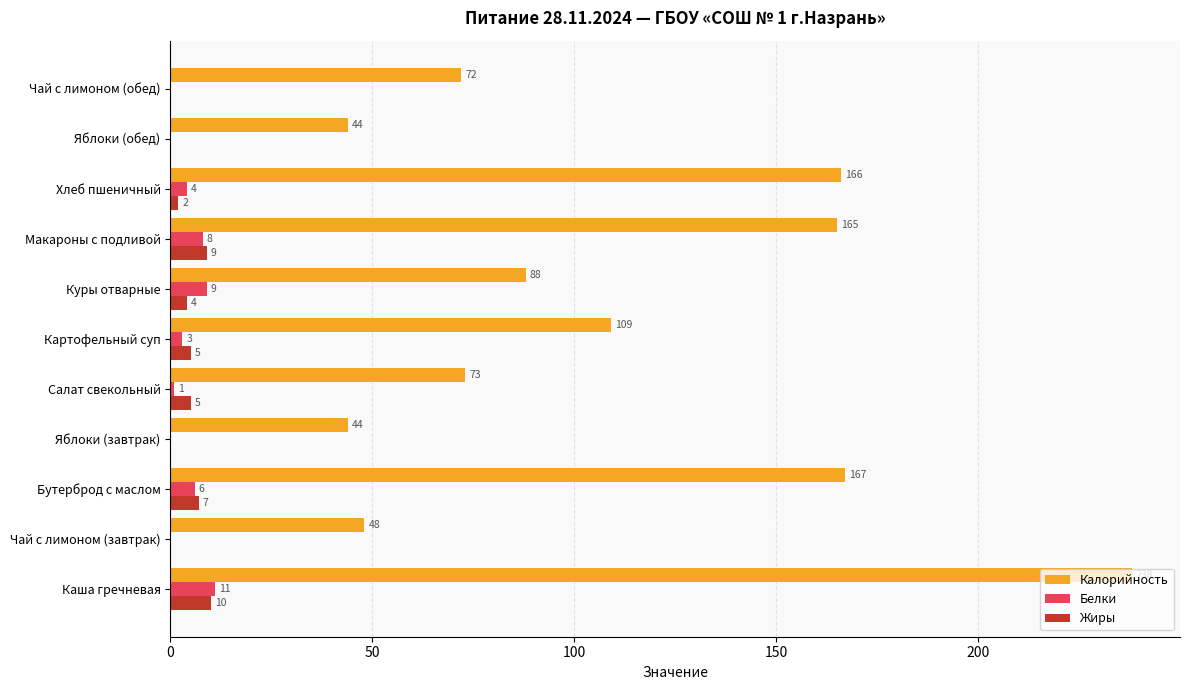

How many Жиры values are between 0 and 7?

9